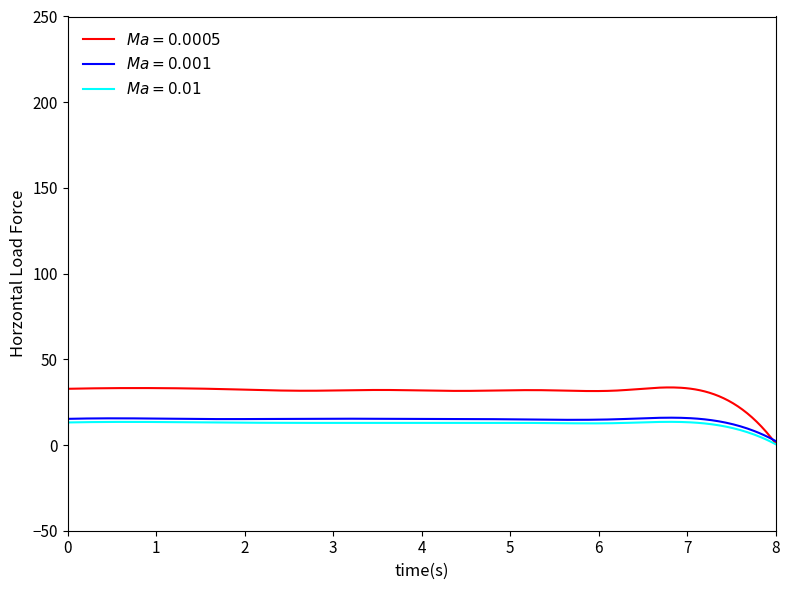

What is the maximum value shown in the chart?

33.6